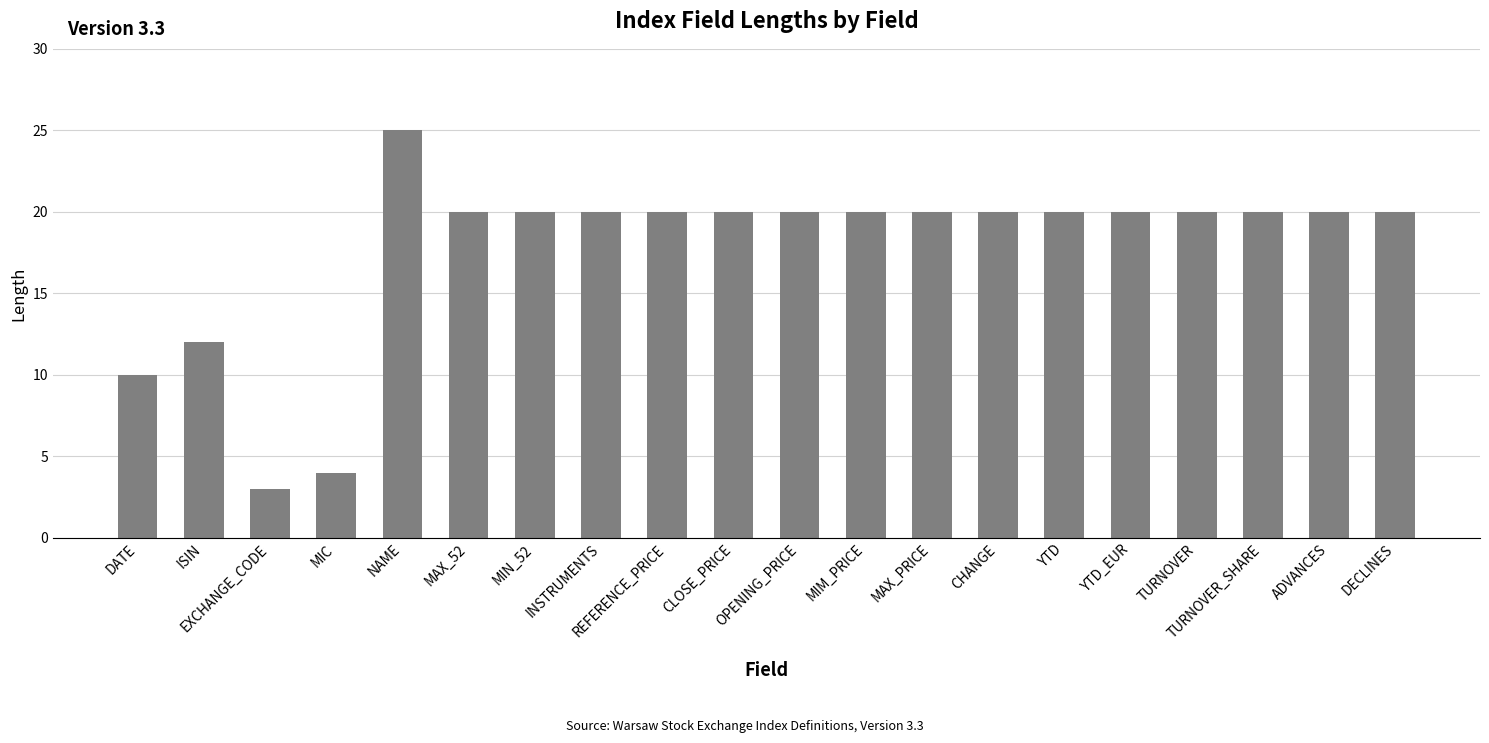

How many series are shown in this chart?

1